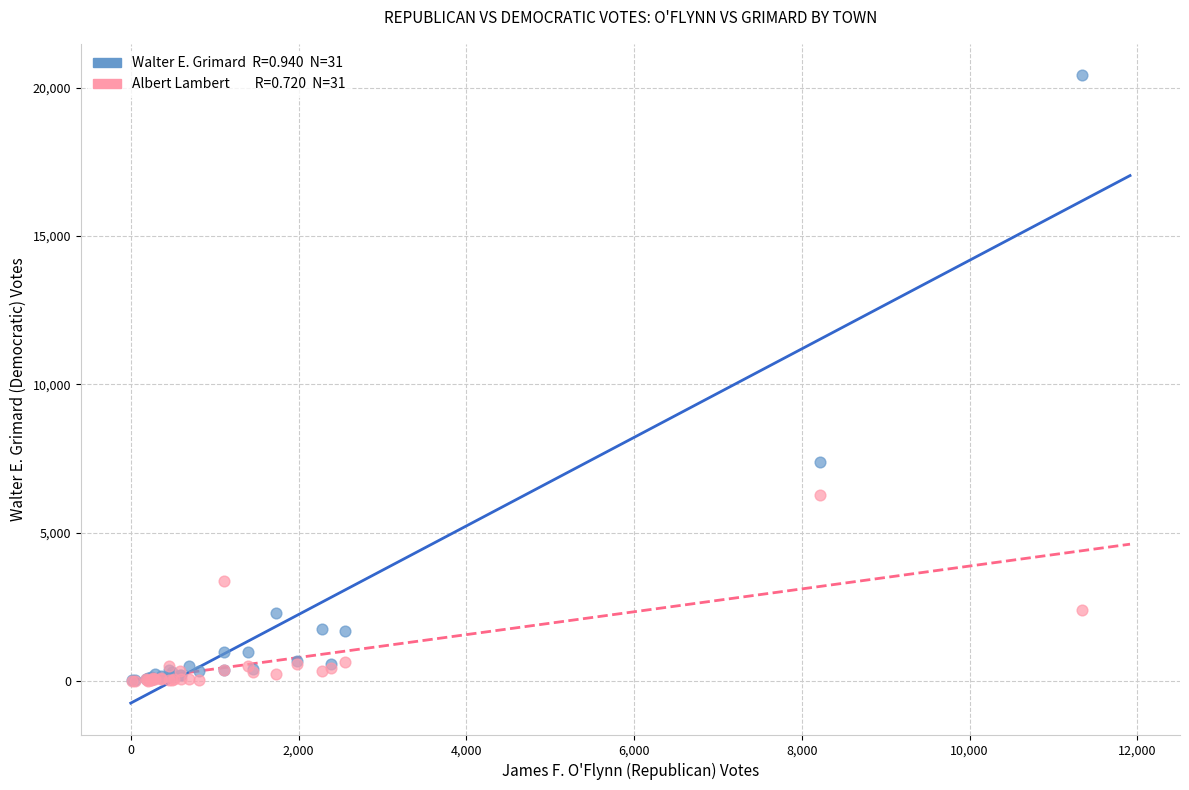

Across all series, what Y value is closest to 10210?

7369